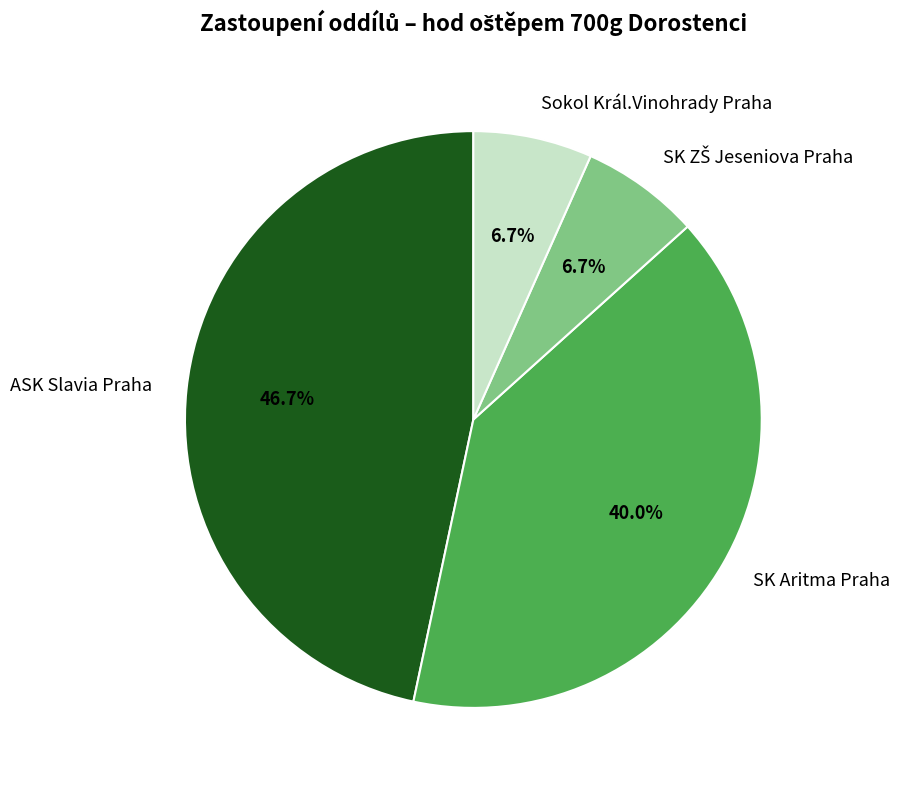

Which category has the biggest portion of the pie?

ASK Slavia Praha